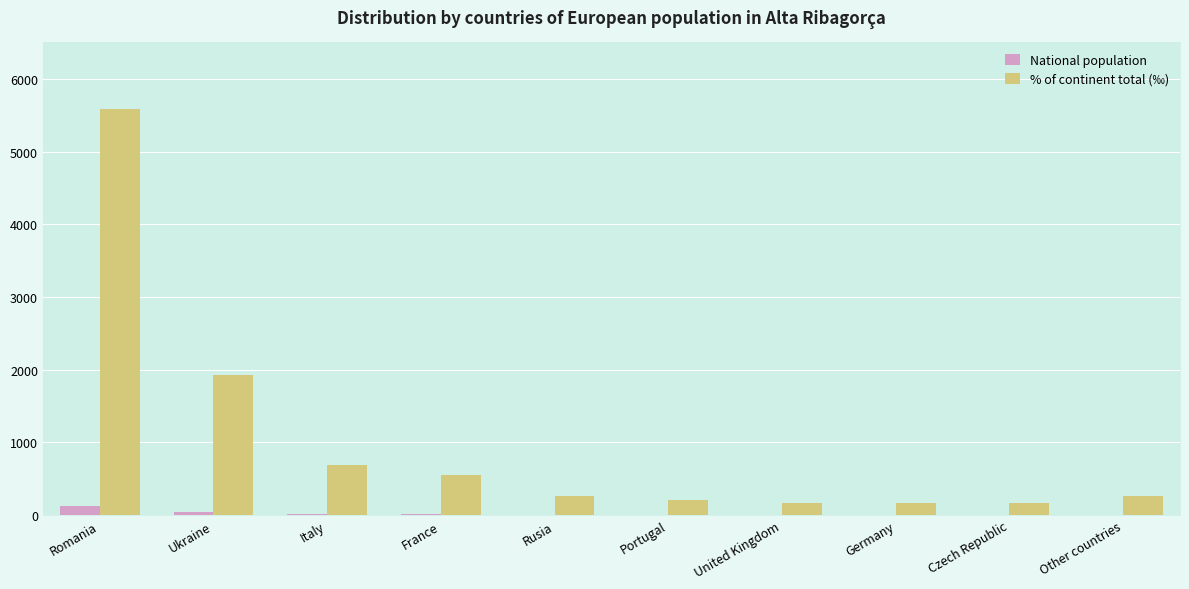

Which series changed the most between Ukraine and France?

% of continent total (‰)